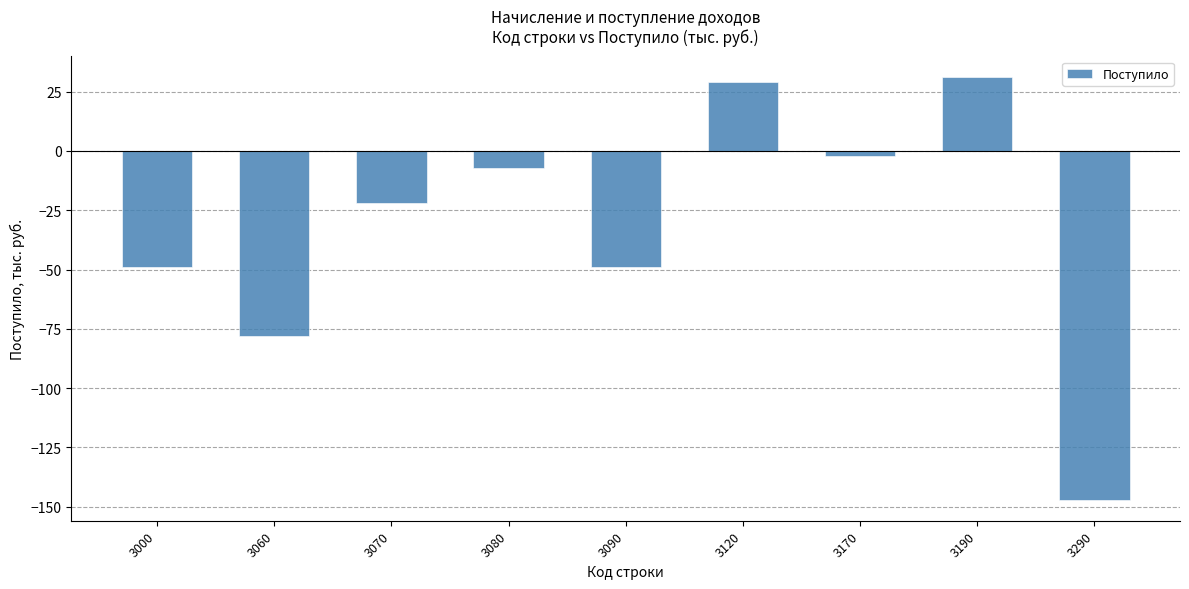

What is the difference between the maximum and minimum values?

178